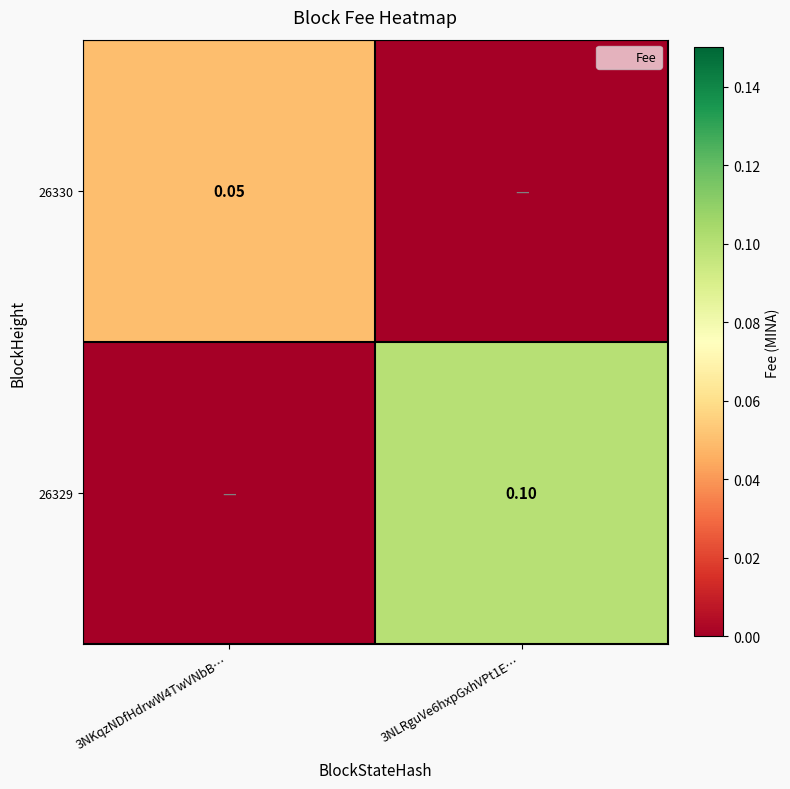

What is the average value of the 26329 series?

0.1